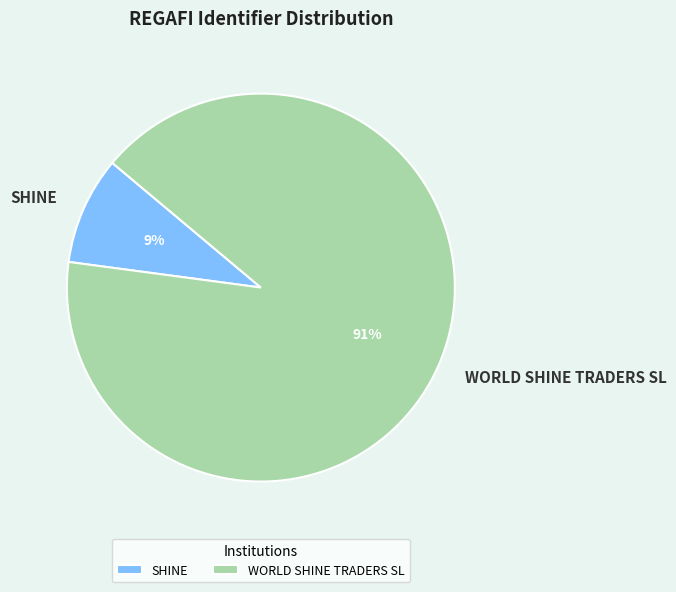

Is it true that WORLD SHINE TRADERS SL is 99% of the pie?

False